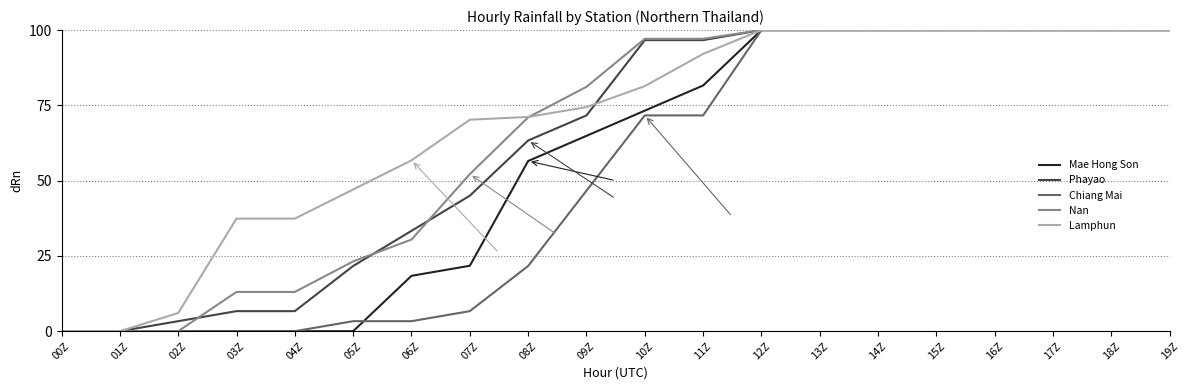

What is the spread (max minus min) of values at 05Z?

47.1